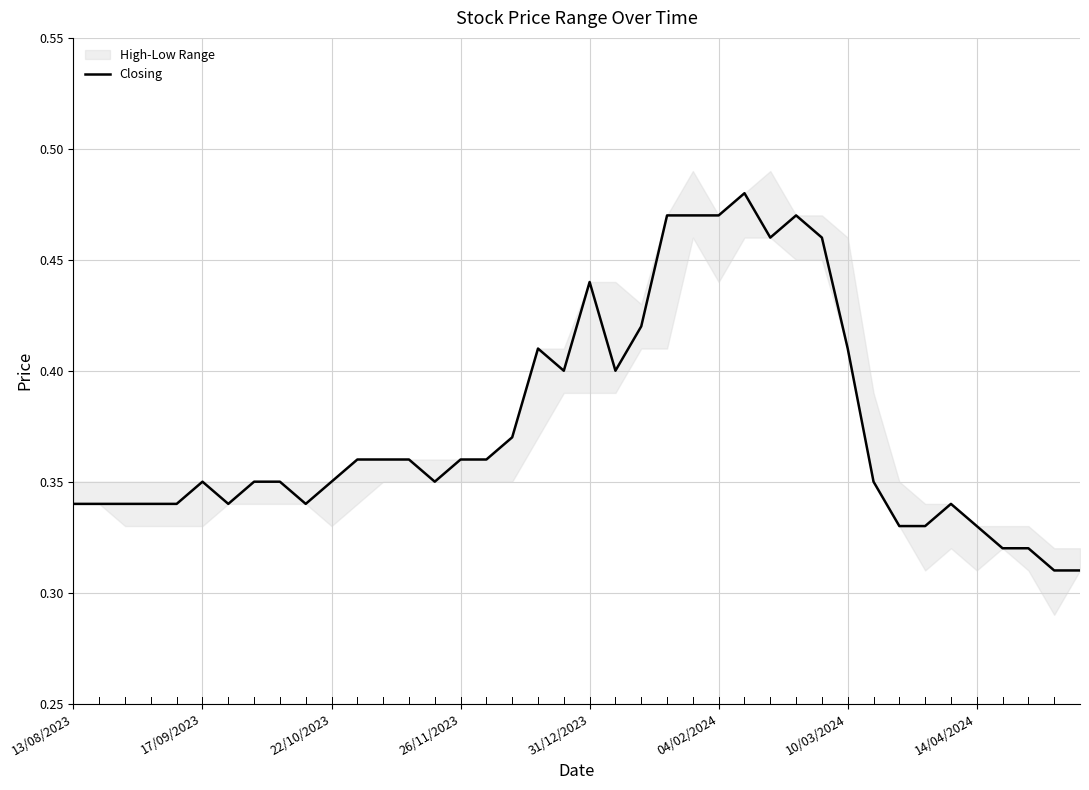

True or false: Closing has a value of 0.7 at 31/12/2023.

False